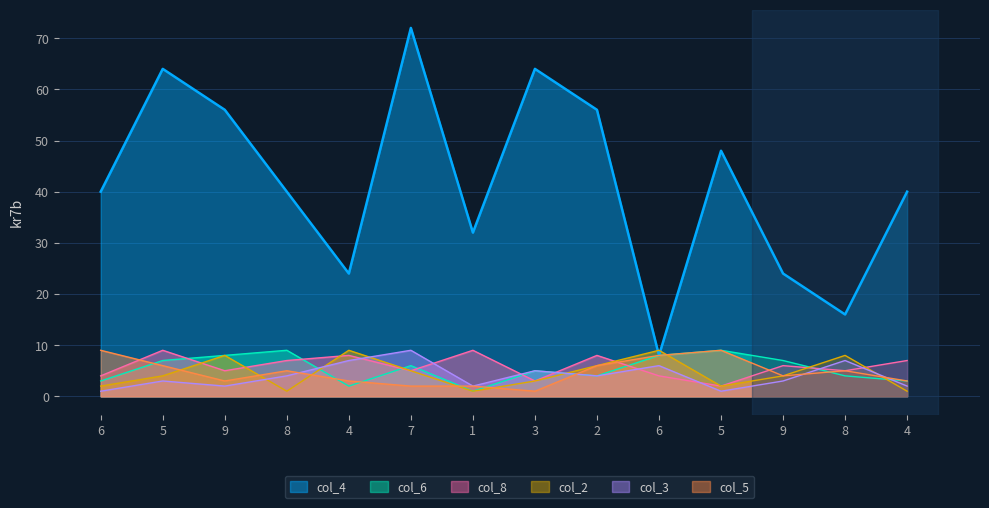

Count the number of data series in this chart.

6